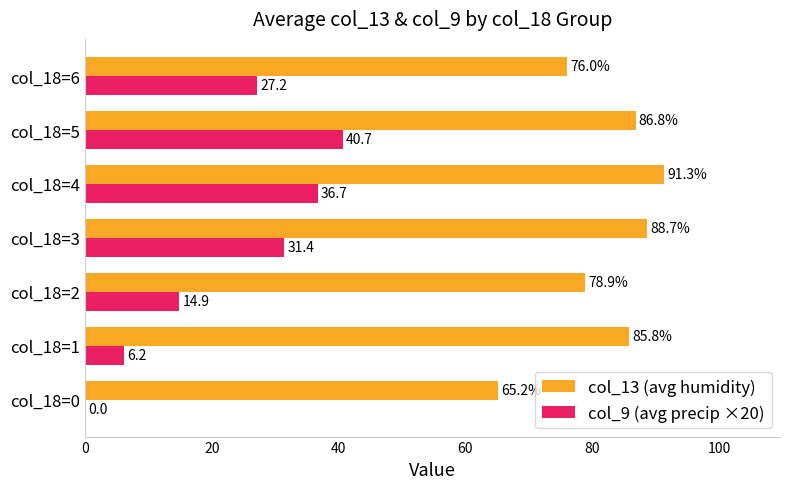

Which series has the largest total across all categories?

col_13 (avg humidity)